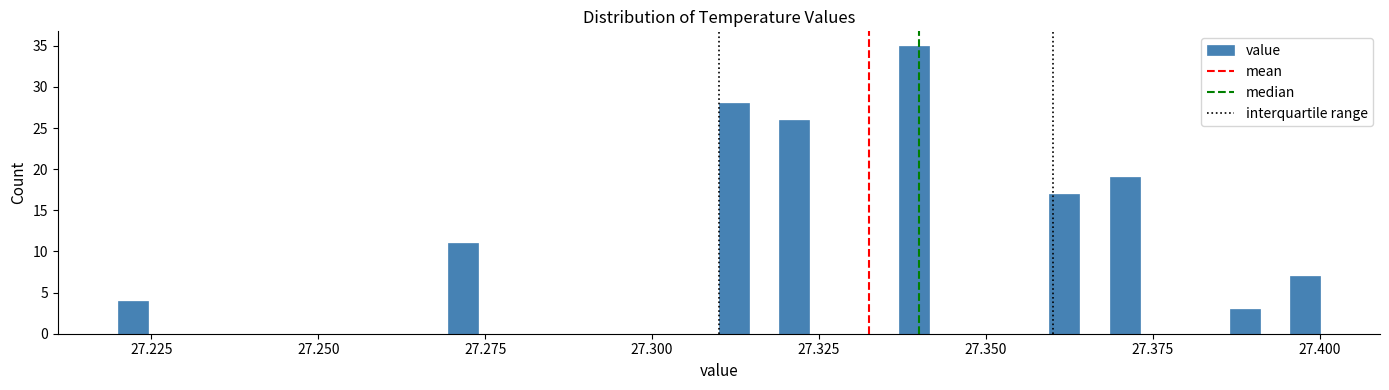

Around what value on the x-axis is the tallest bar? Give the approximate position of its centre, as read against the axis.

27.340